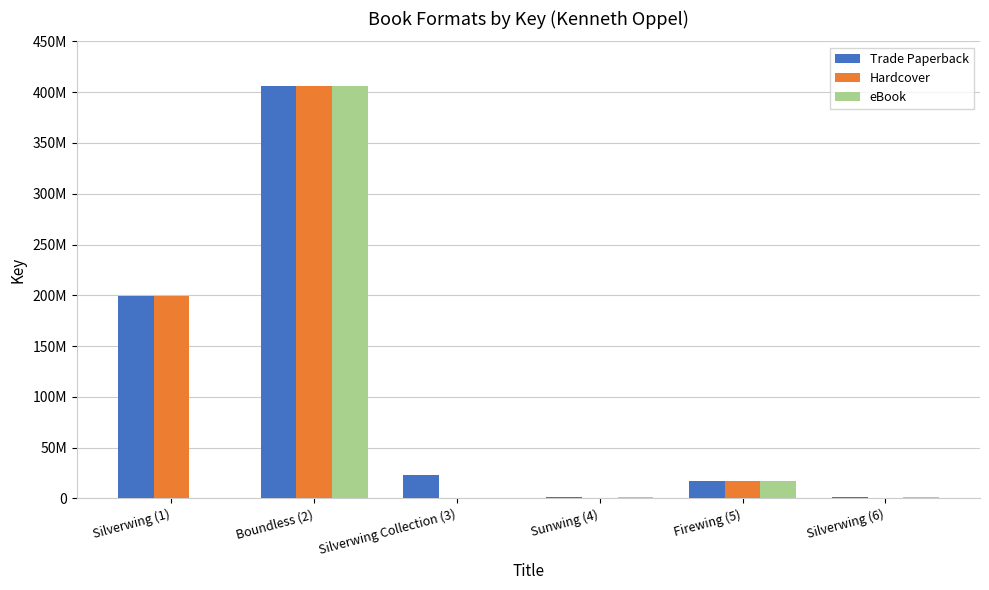

What is the minimum value for Trade Paperback?

1089614